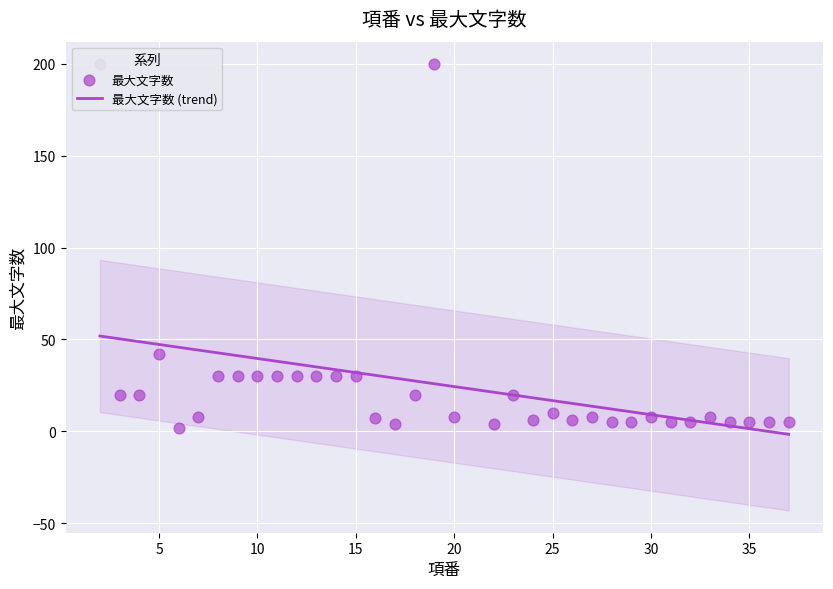

Between 3 and 26, which is larger?

3